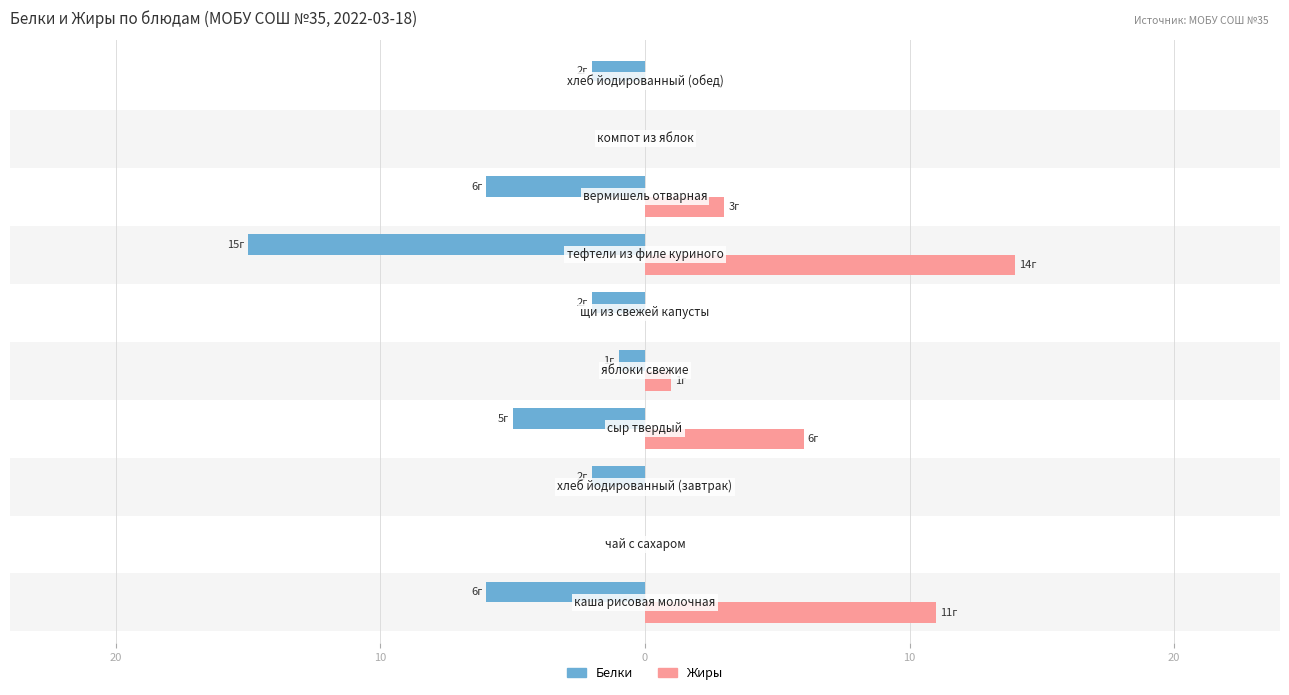

What are all the series names shown in the legend?

Белки, Жиры